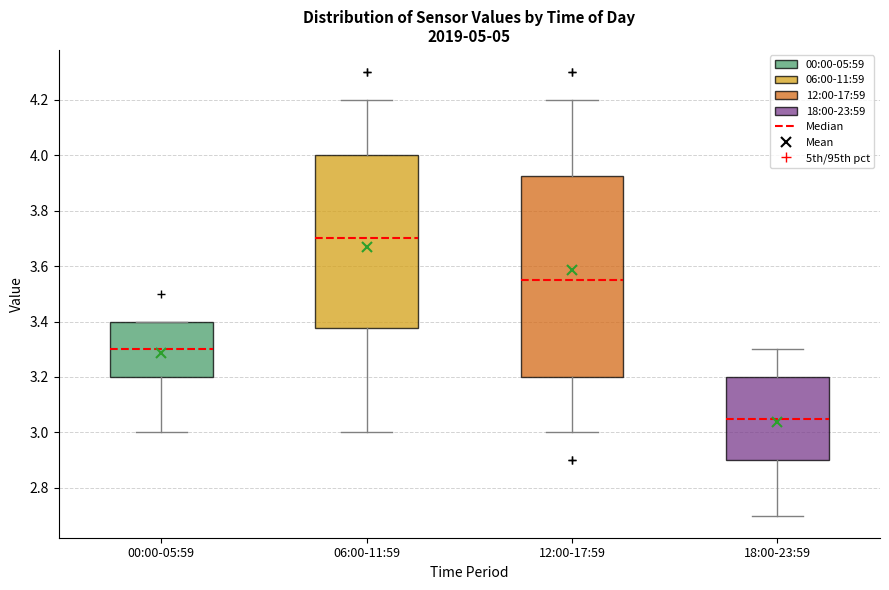

Where does the lower whisker of the box for 06:00-11:59 end on the y-axis? The values are not printed on the chart, so give them approximately, as read against the axis.

3.00